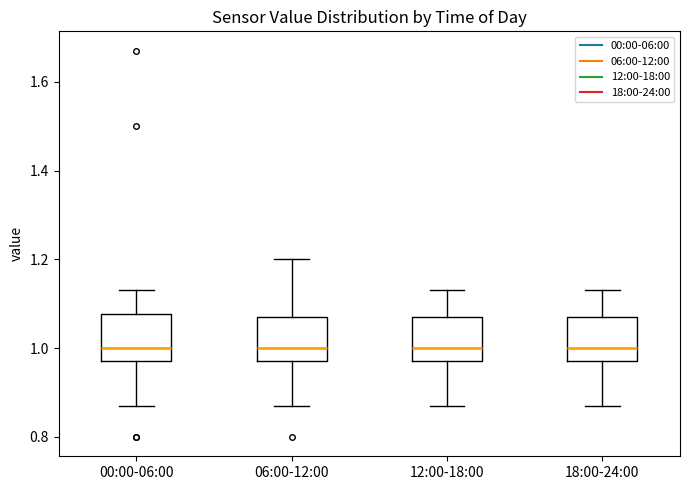

Where does the upper whisker of the box for 12:00-18:00 end on the y-axis? The values are not printed on the chart, so give them approximately, as read against the axis.

1.14